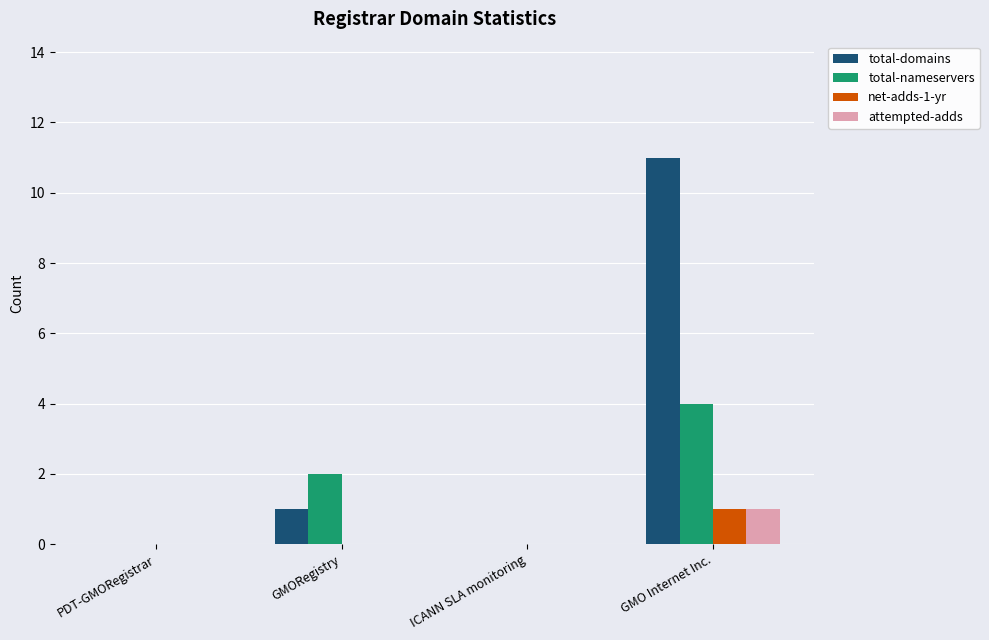

Is the value of total-nameservers at GMO Internet Inc. greater than the value of total-domains at GMORegistry?

Yes